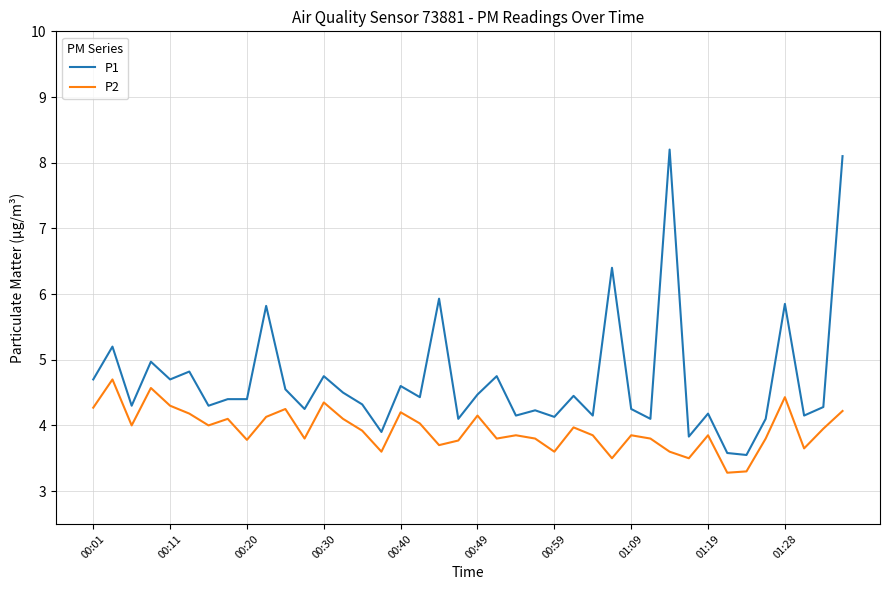

Count the number of data series in this chart.

2